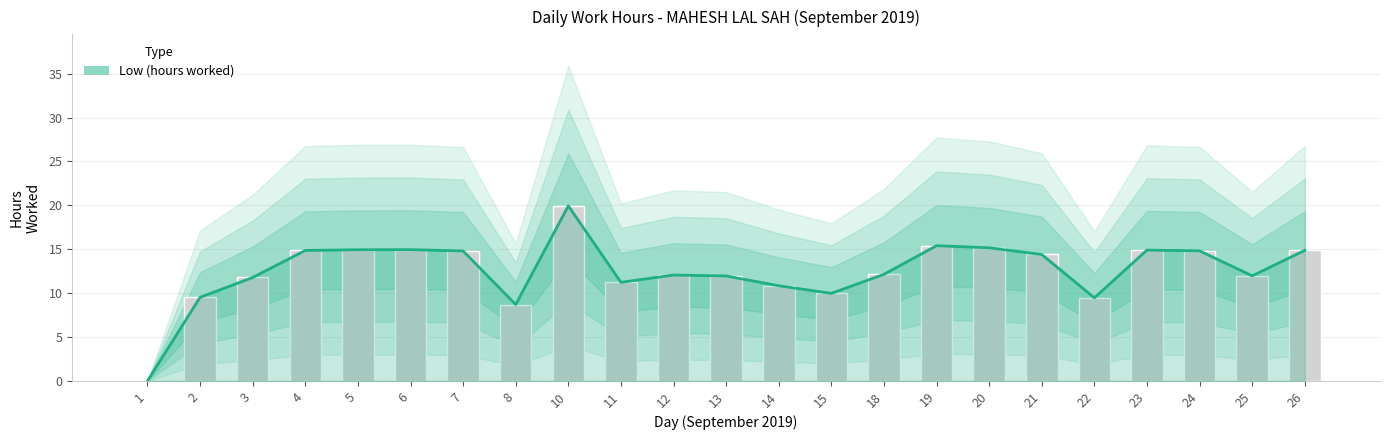

What value does the data have at 8?

8.7